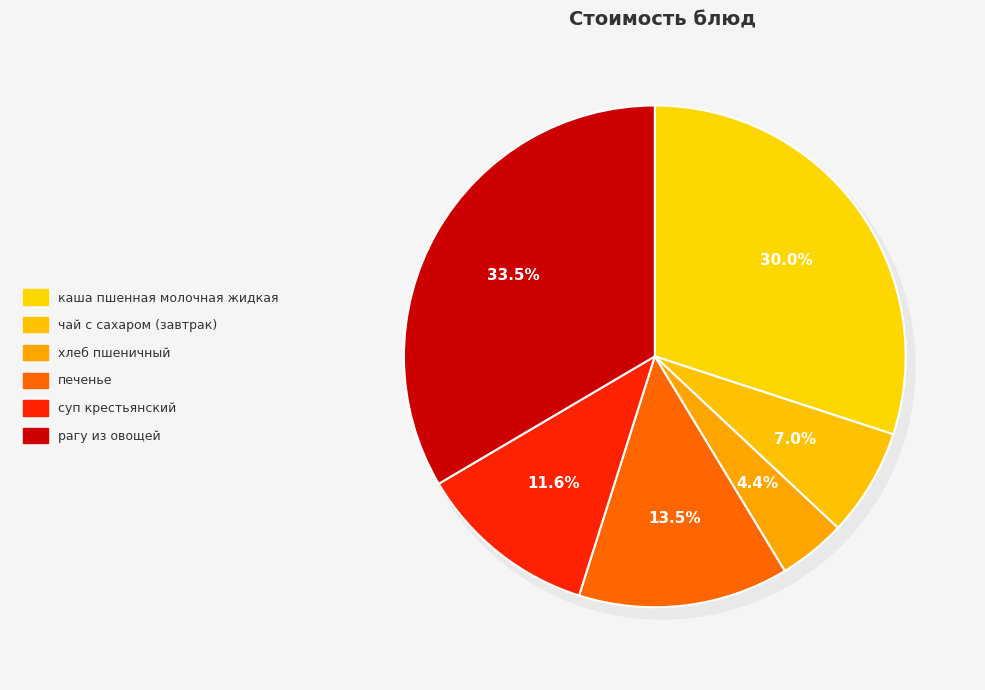

What percentage is the хлеб пшеничный slice, to the nearest percent?

4%